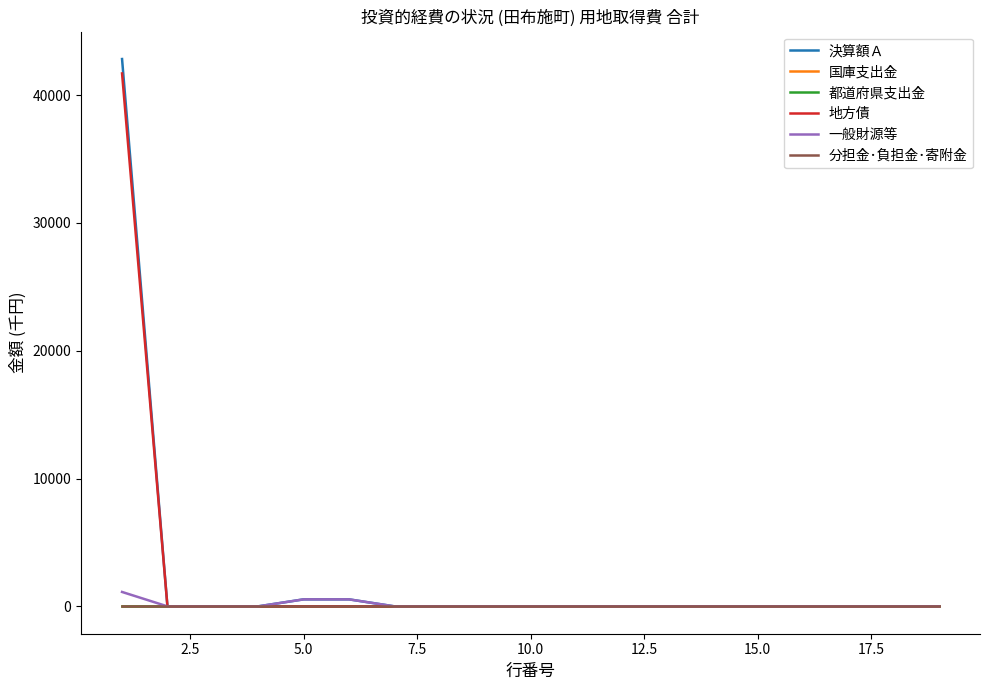

Which series has the widest spread of values?

決算額Ａ